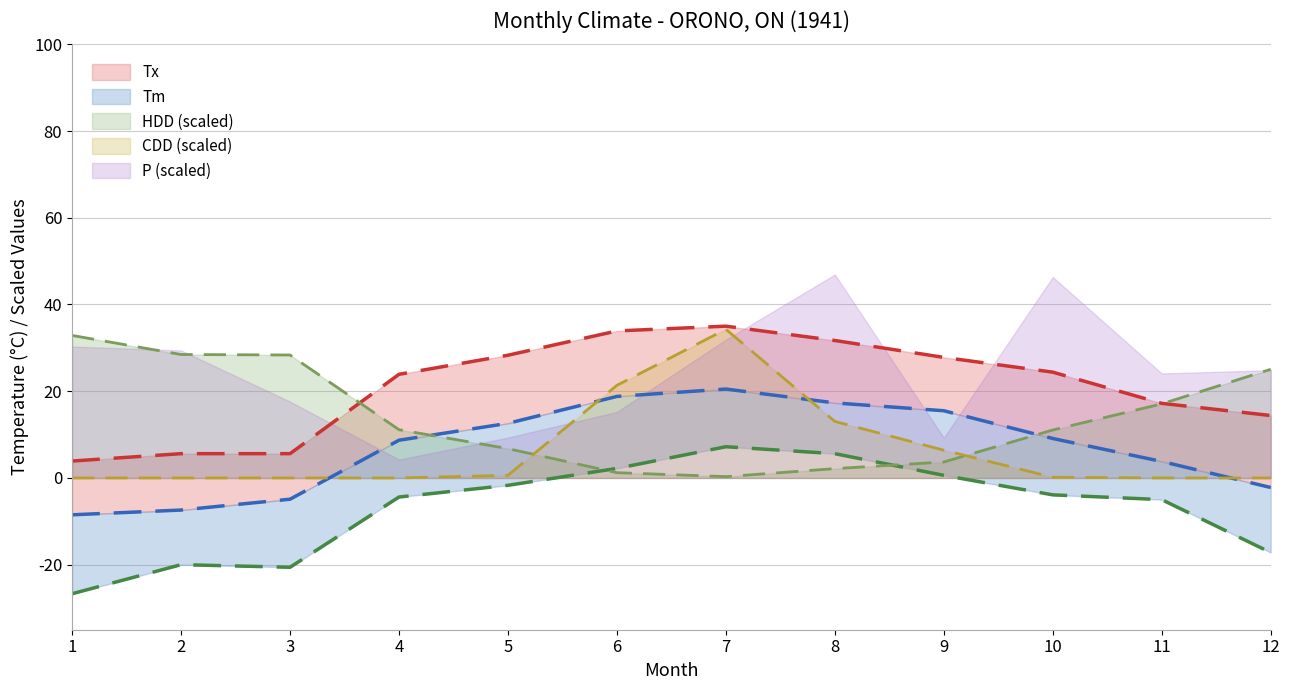

At which category does Tn reach its first local valley?

3